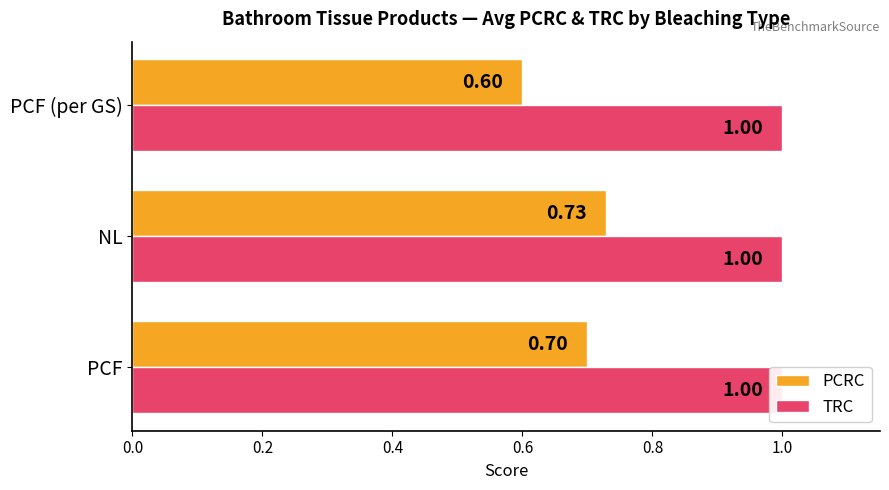

What is the average value of the PCRC series?

0.7